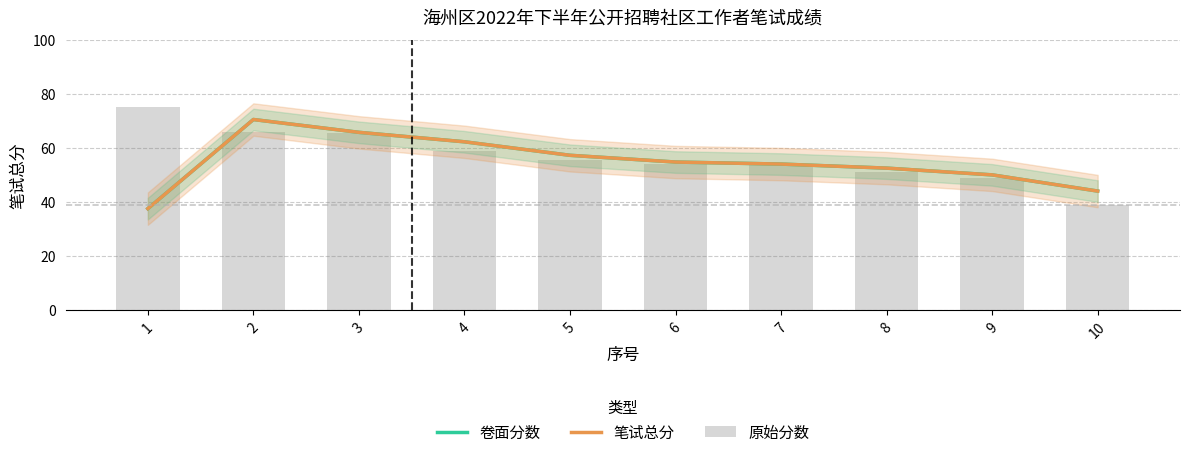

What is the minimum value shown in the chart?

37.5